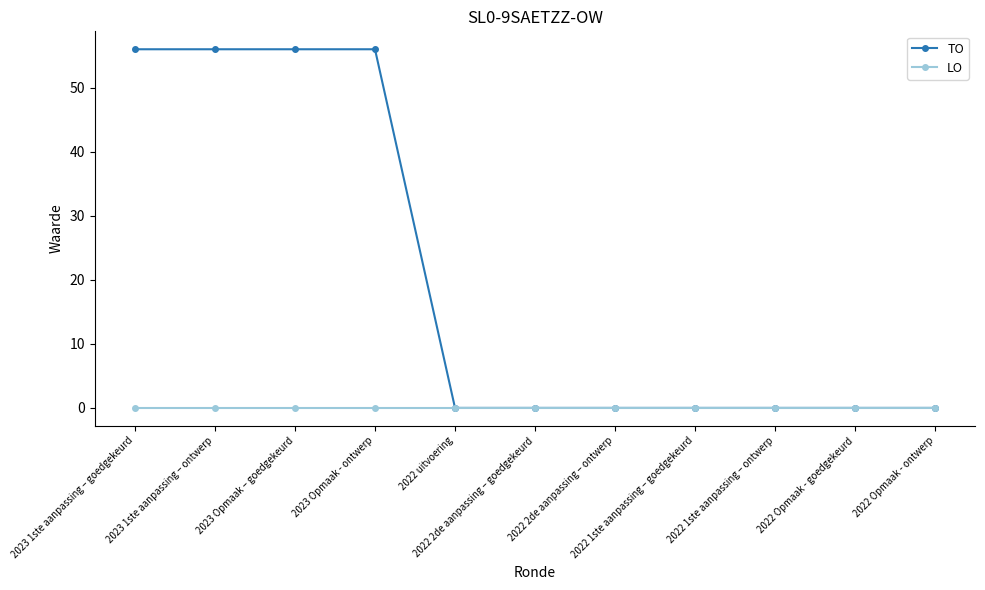

What is the sum of all TO values?

224